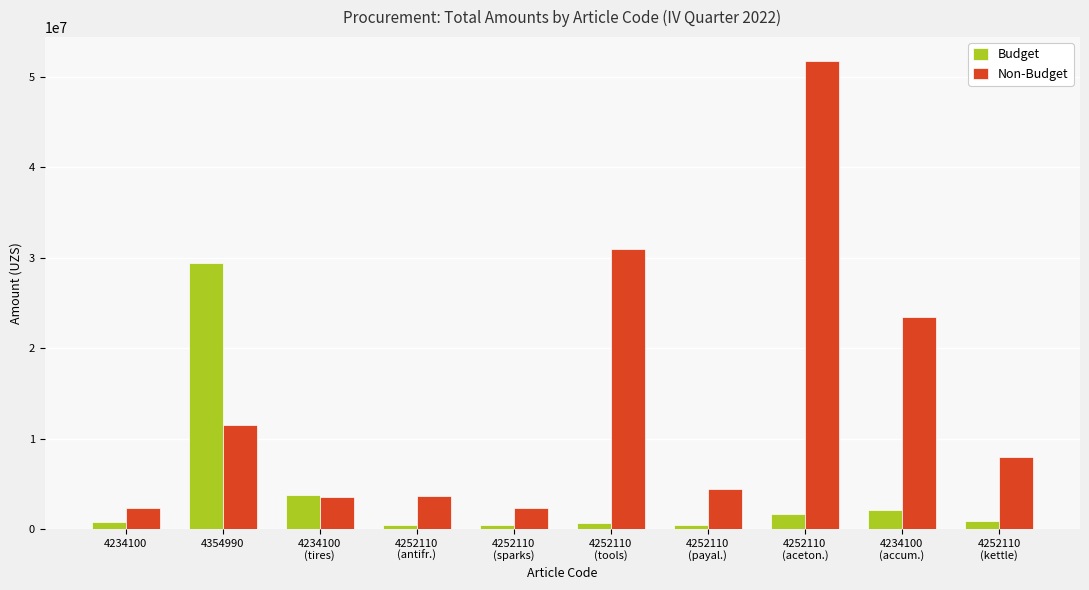

Count the number of categories in the chart.

10